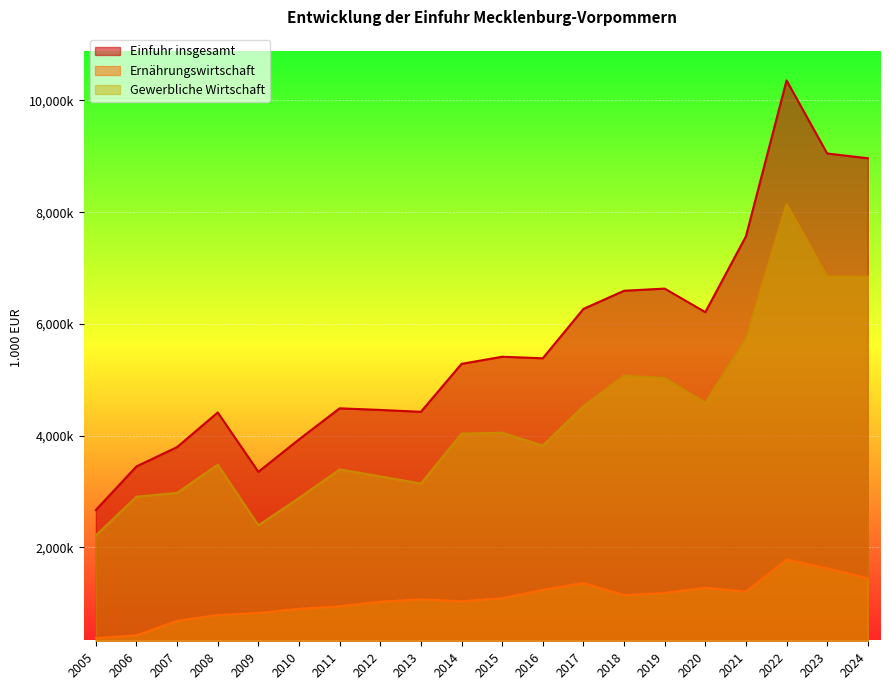

List the series in order of their peak value, lowest first.

Ernährungswirtschaft, Gewerbliche Wirtschaft, Einfuhr insgesamt